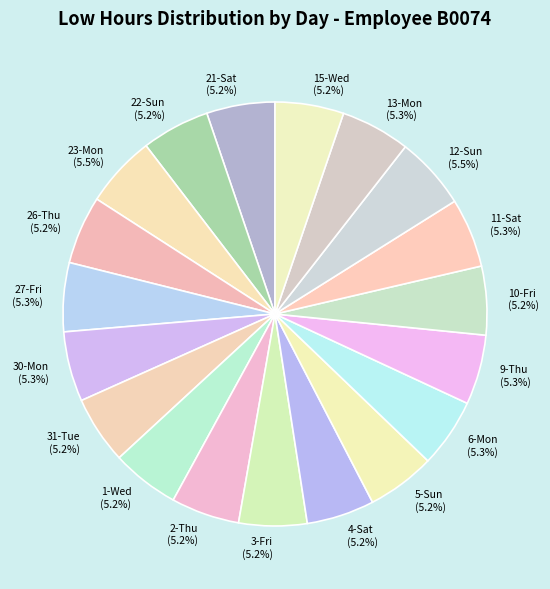

Does any single category account for the majority?

No